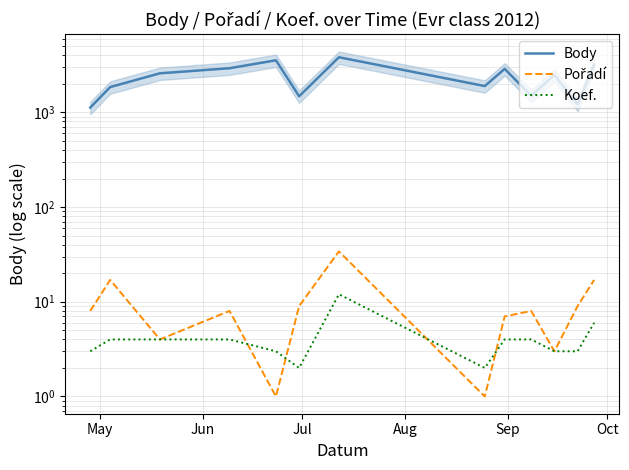

Rank the series by their maximum value, from highest to lowest.

Body, Pořadí, Koef.